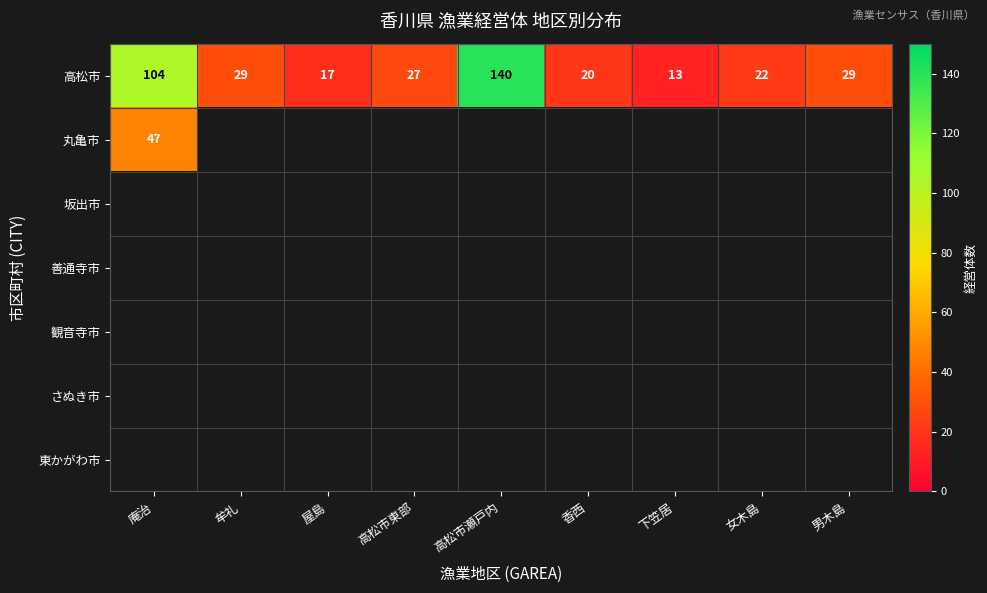

What is the highest value of the 高松市 series?

140